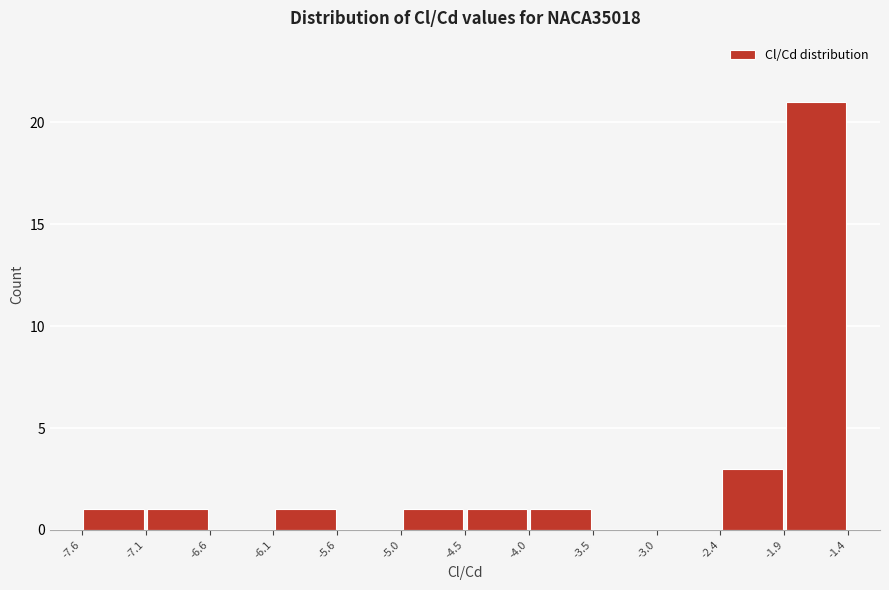

Reading left to right, list every bar in this chart as the range it spans on the x-axis followed by its height. The values are not printed on the chart, so give them approximately, as read against the axis.

-7.6 to -7.1: 1
-7.1 to -6.6: 1
-6.6 to -6.1: 0
-6.1 to -5.6: 1
-5.6 to -5.0: 0
-5.0 to -4.5: 1
-4.5 to -4.0: 1
-4.0 to -3.5: 1
-3.5 to -3.0: 0
-3.0 to -2.4: 0
-2.4 to -1.9: 3
-1.9 to -1.4: 21